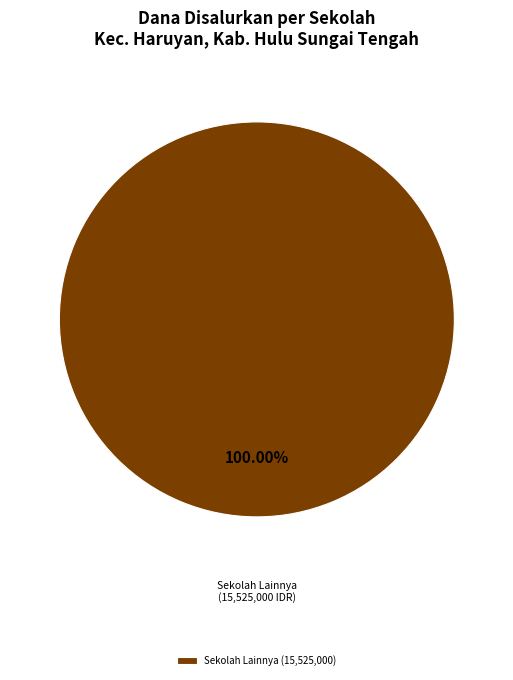

Does any single category account for the majority?

Yes